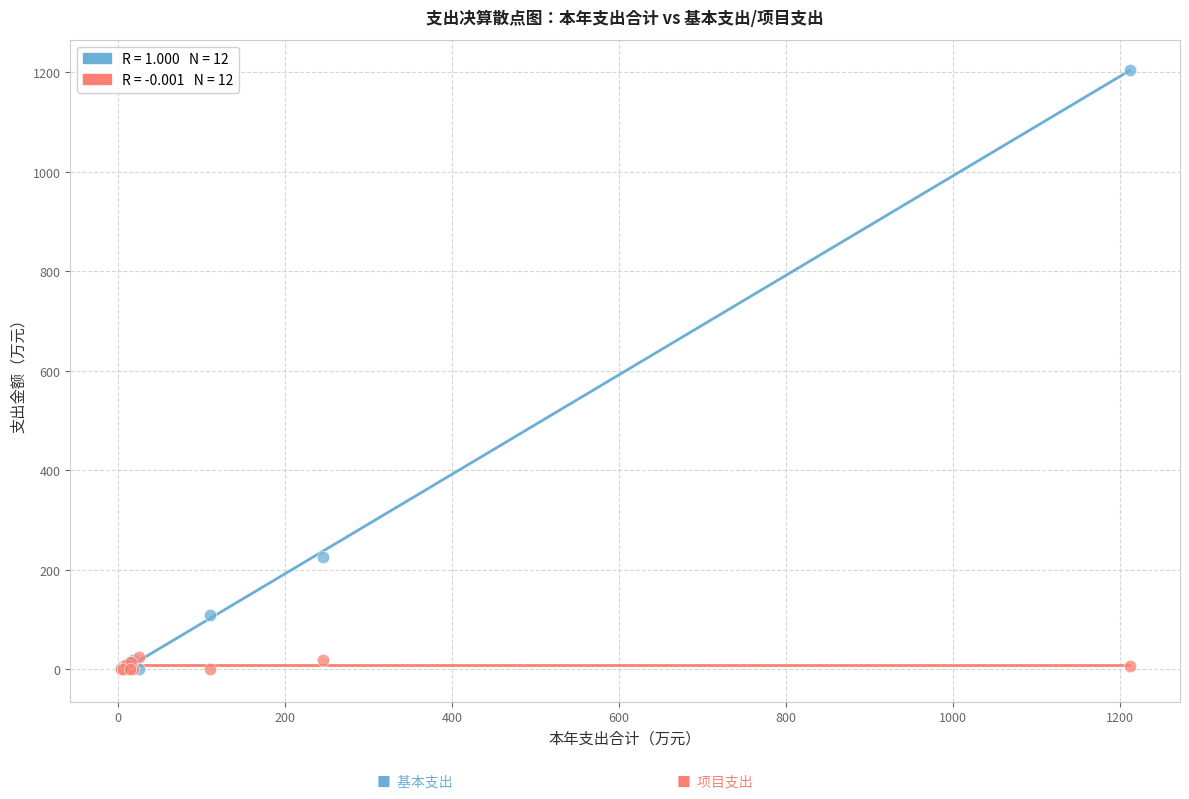

Across all series, what Y value is closest to 602?

226.3